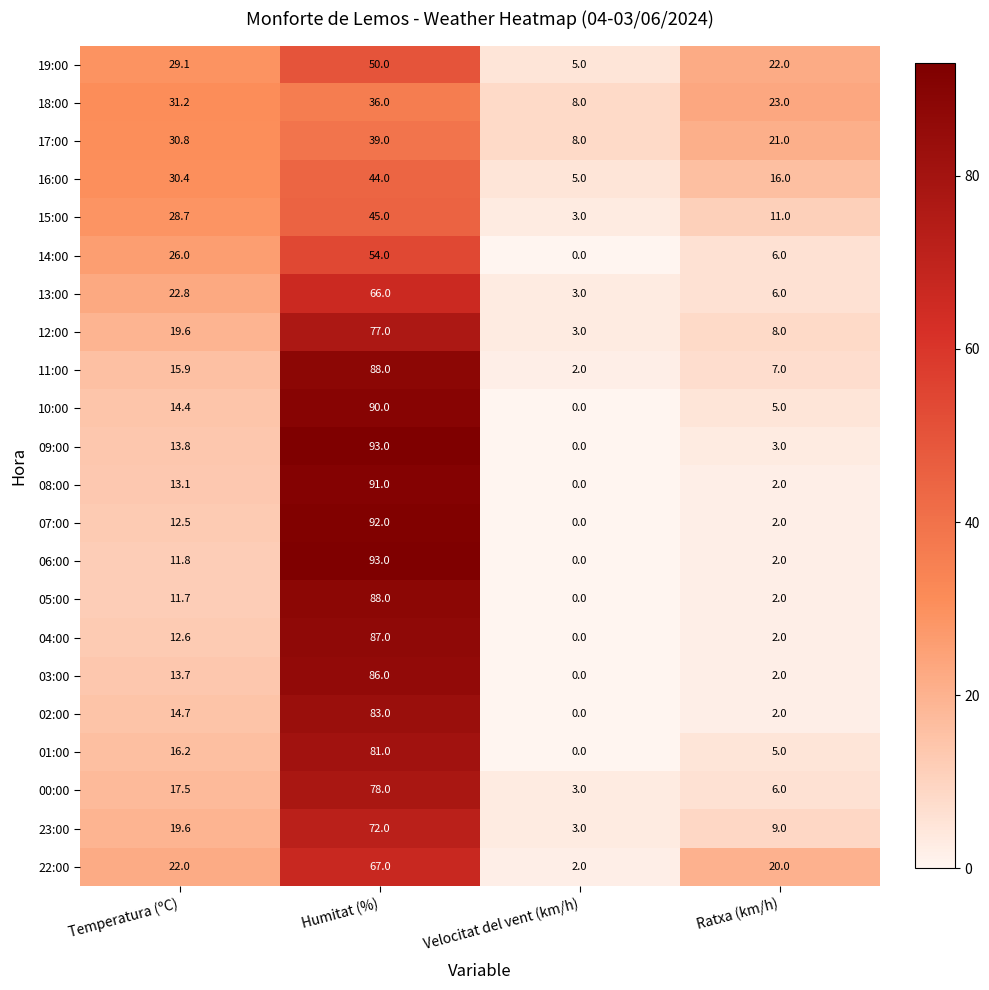

What value does the 12:00 series have at Temperatura (ºC)?

19.6